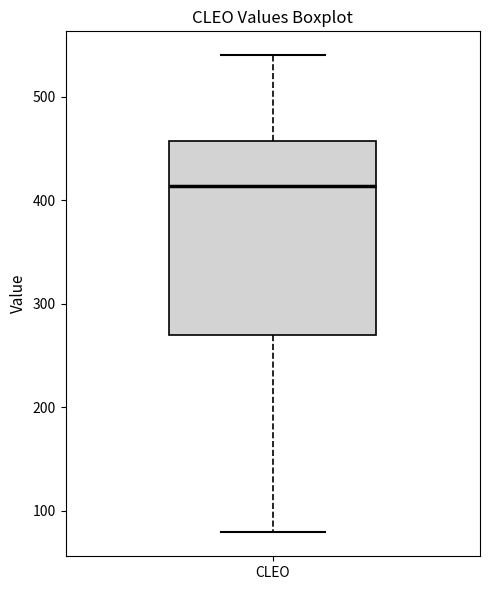

Transcribe this box plot: give where the median line is, the range the box spans, and where the two whiskers end, as read against the y-axis. The values are not printed on the chart, so give them approximately, as read against the axis.

median 410, box 270 to 460, whiskers 80 to 540